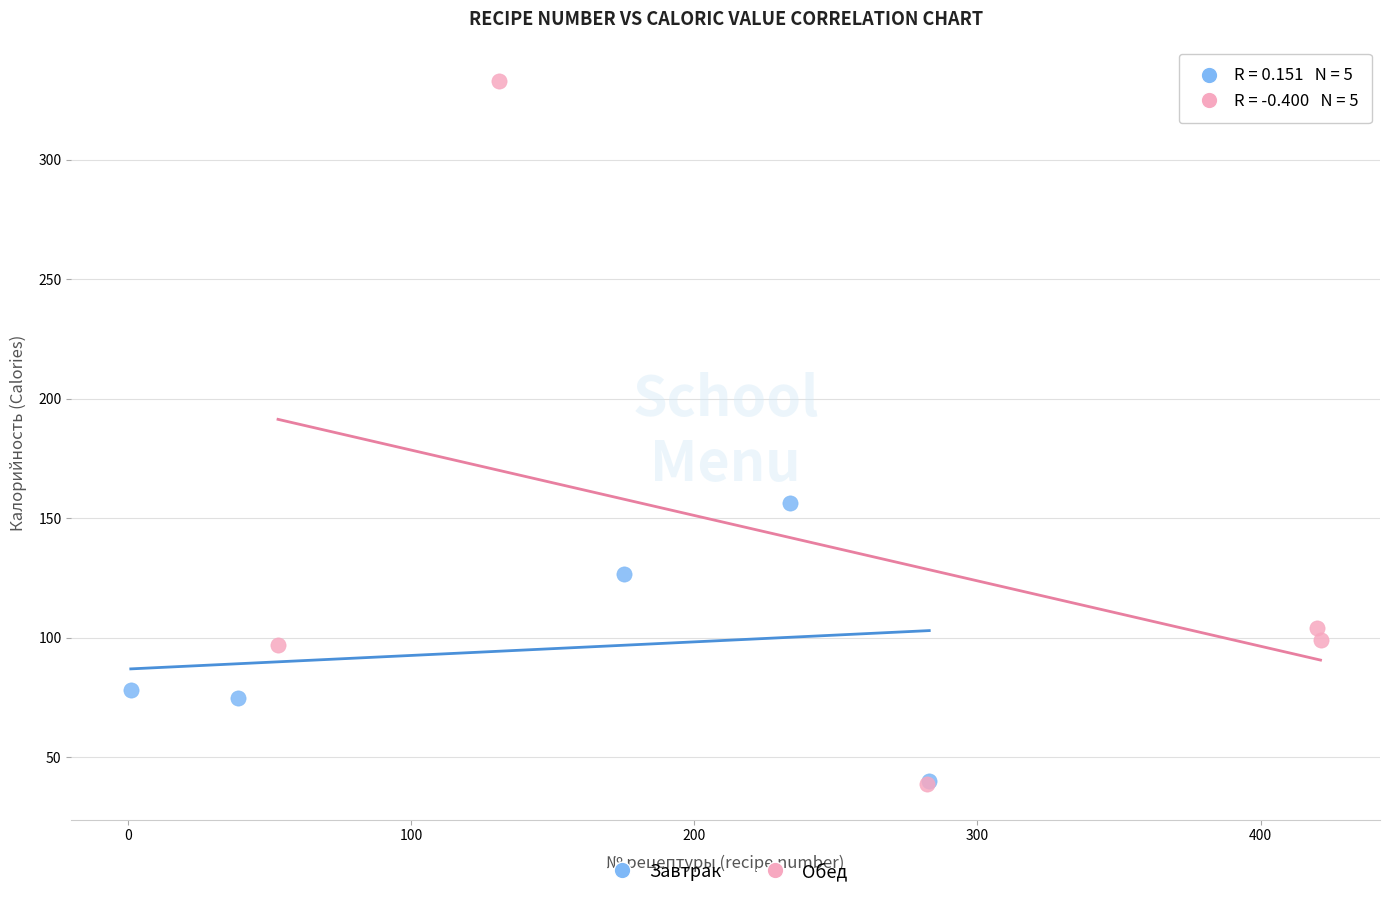

Which series has the widest spread of Y values?

Обед